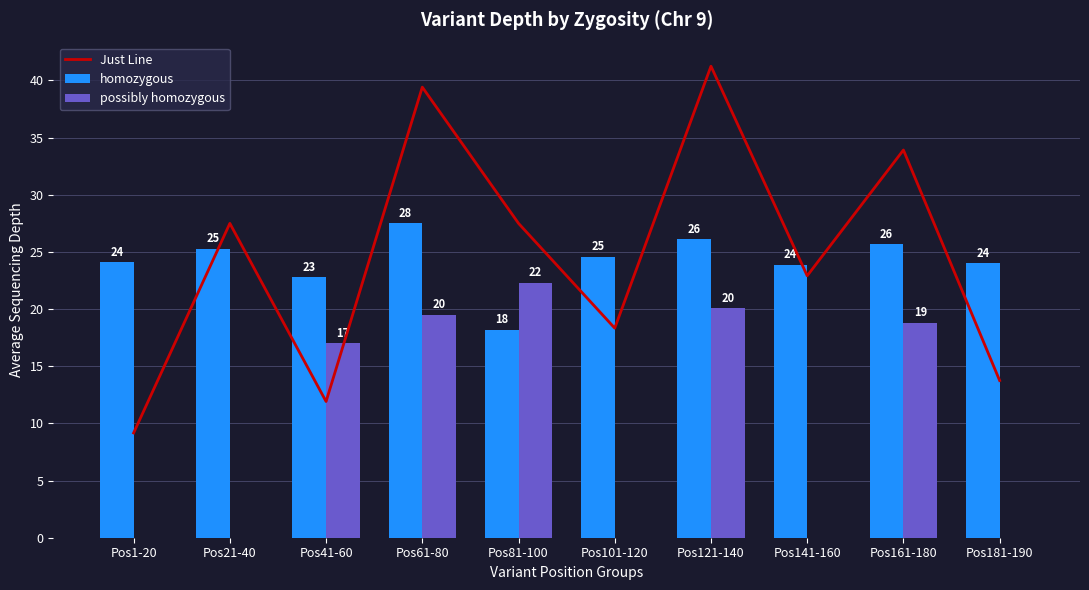

List the series in order of their peak value, lowest first.

possibly homozygous, homozygous, Just Line